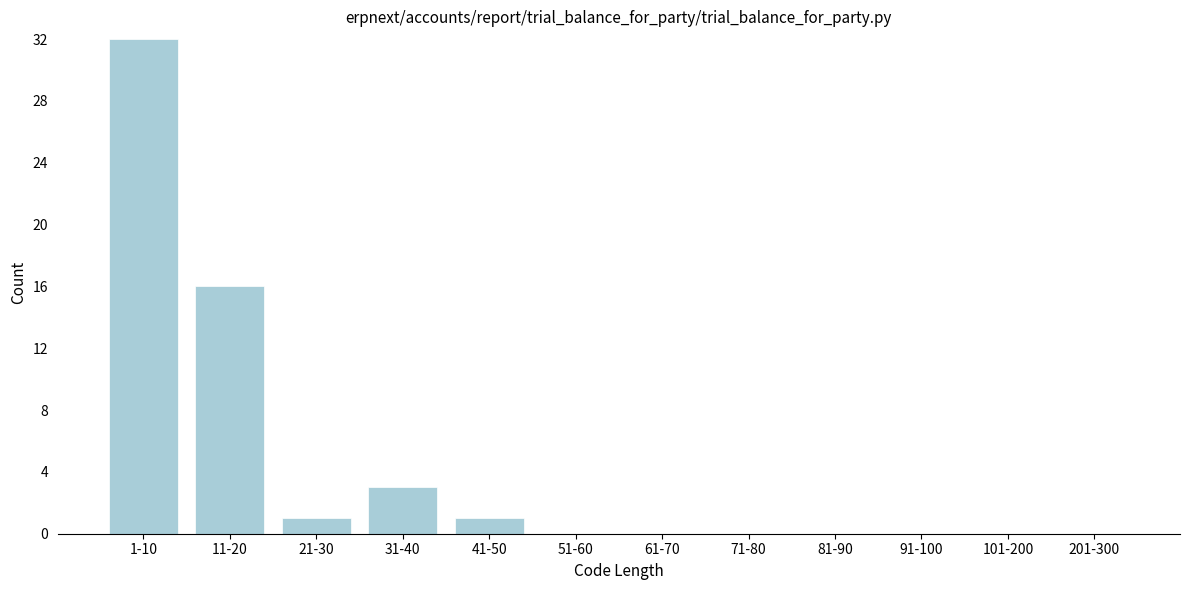

Reading left to right, extract all data points from this chart.

1-10=32	11-20=16	21-30=1	31-40=3	41-50=1	51-60=0	61-70=0	71-80=0	81-90=0	91-100=0	101-200=0	201-300=0